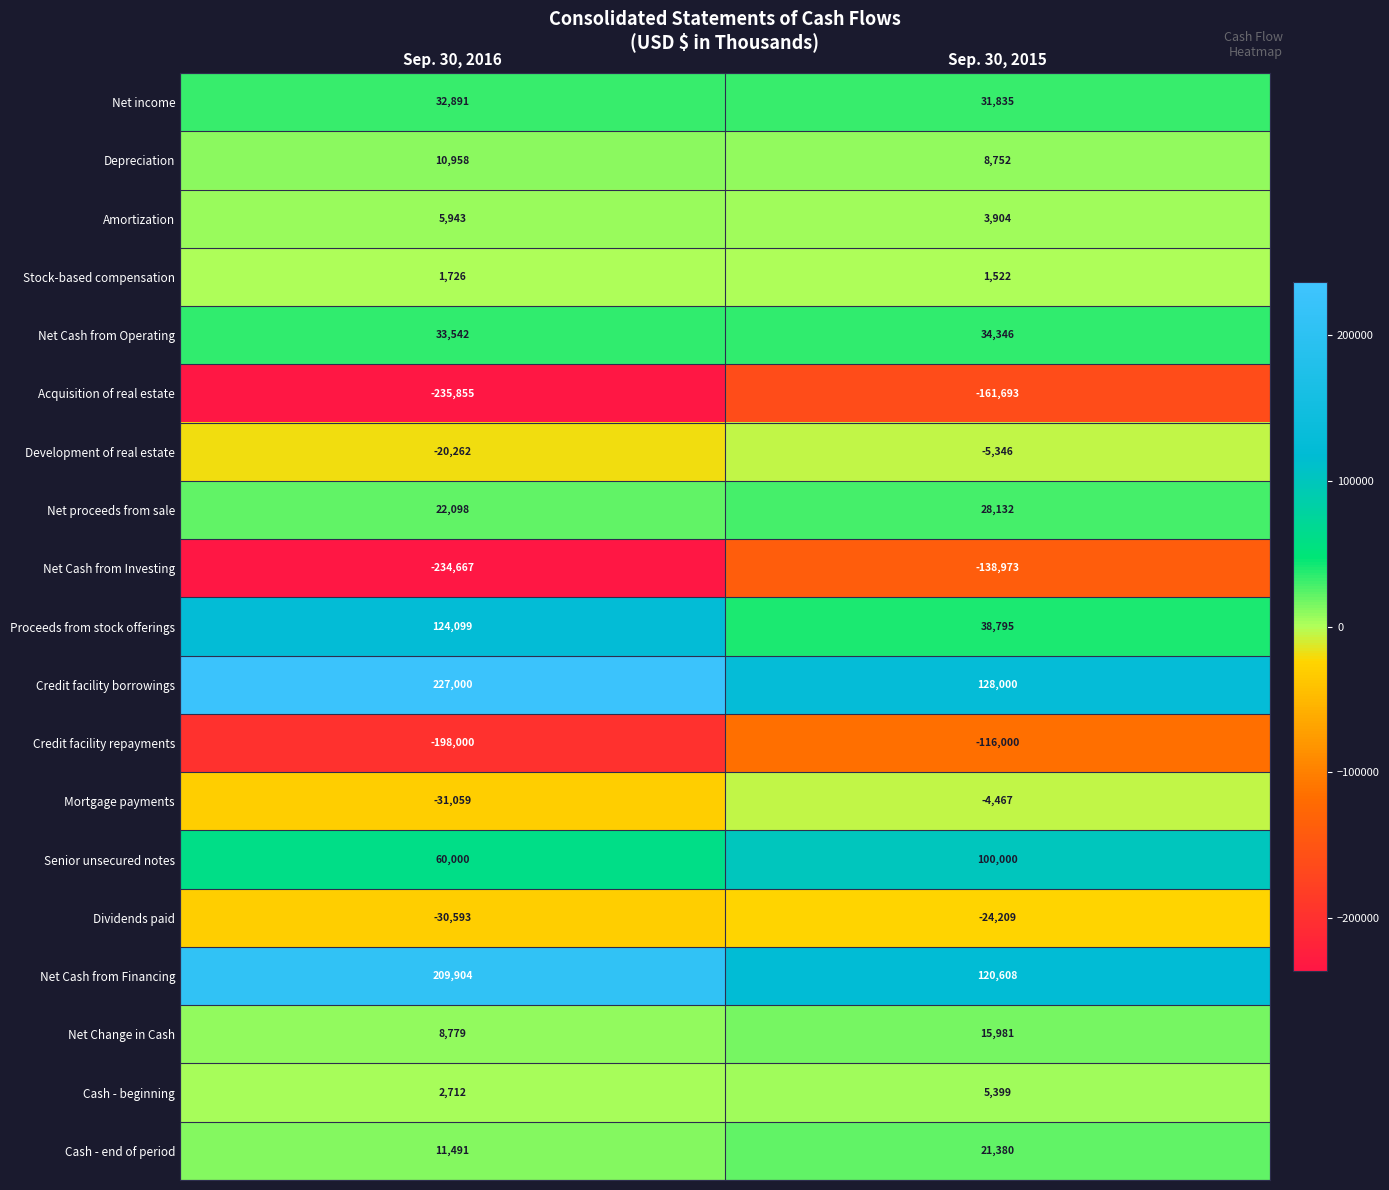

What is the greatest value displayed?

227000